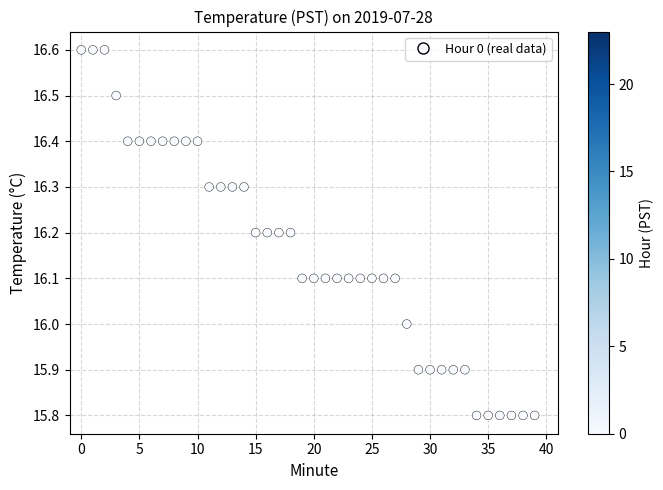

What is the range of Y values (max minus min)?

0.8